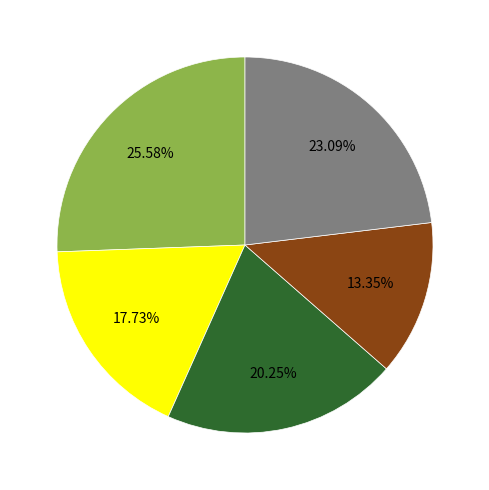

Is there a majority slice in this chart?

No